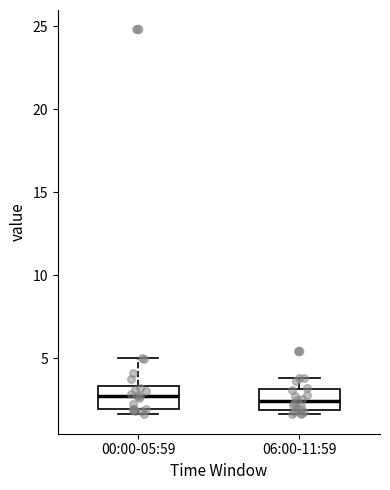

Where does the upper whisker of the box for 06:00-11:59 end on the y-axis? The values are not printed on the chart, so give them approximately, as read against the axis.

4.0